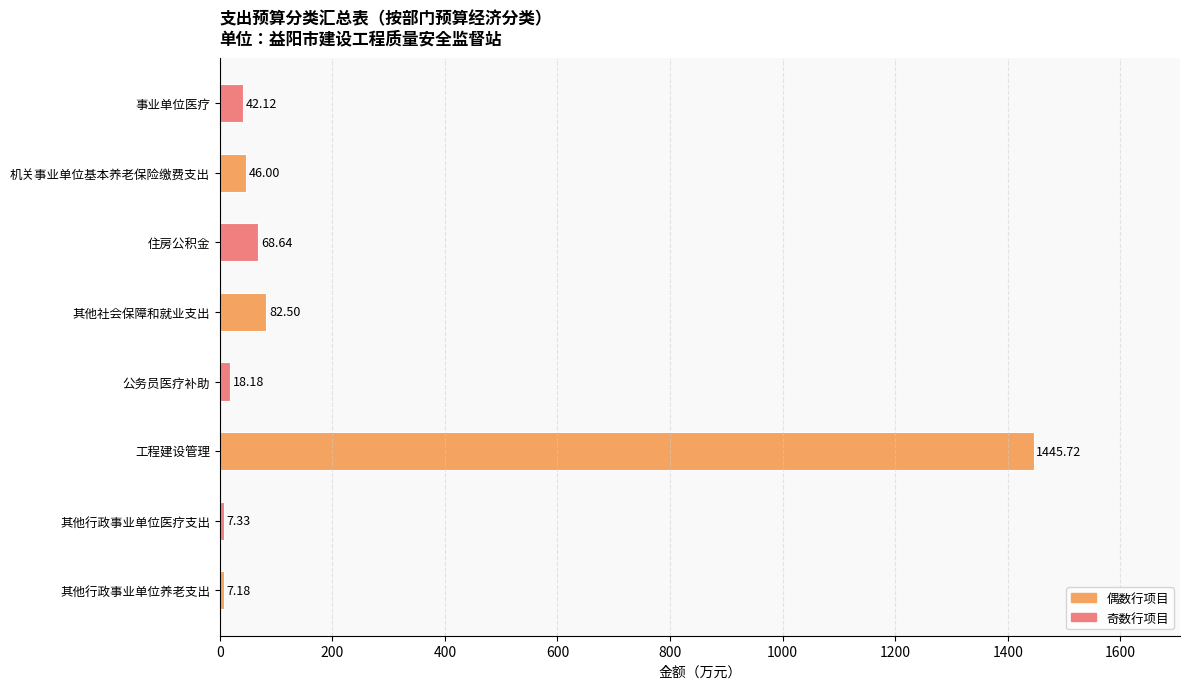

List the labels in order of value, smallest first.

其他行政事业单位养老支出, 其他行政事业单位医疗支出, 公务员医疗补助, 事业单位医疗, 机关事业单位基本养老保险缴费支出, 住房公积金, 其他社会保障和就业支出, 工程建设管理